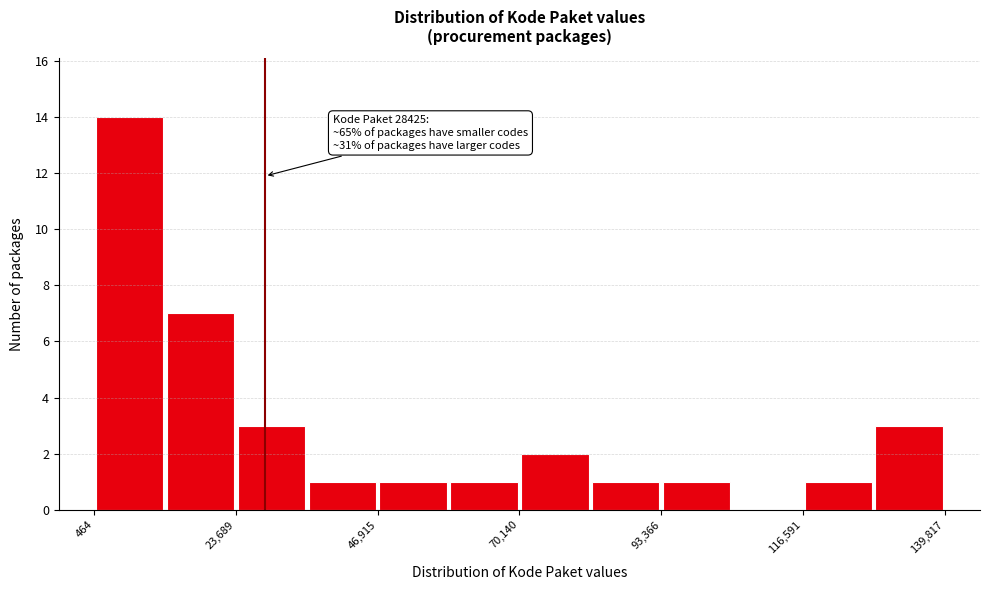

Around what value on the x-axis is the tallest bar? Give the approximate position of its centre, as read against the axis.

5000